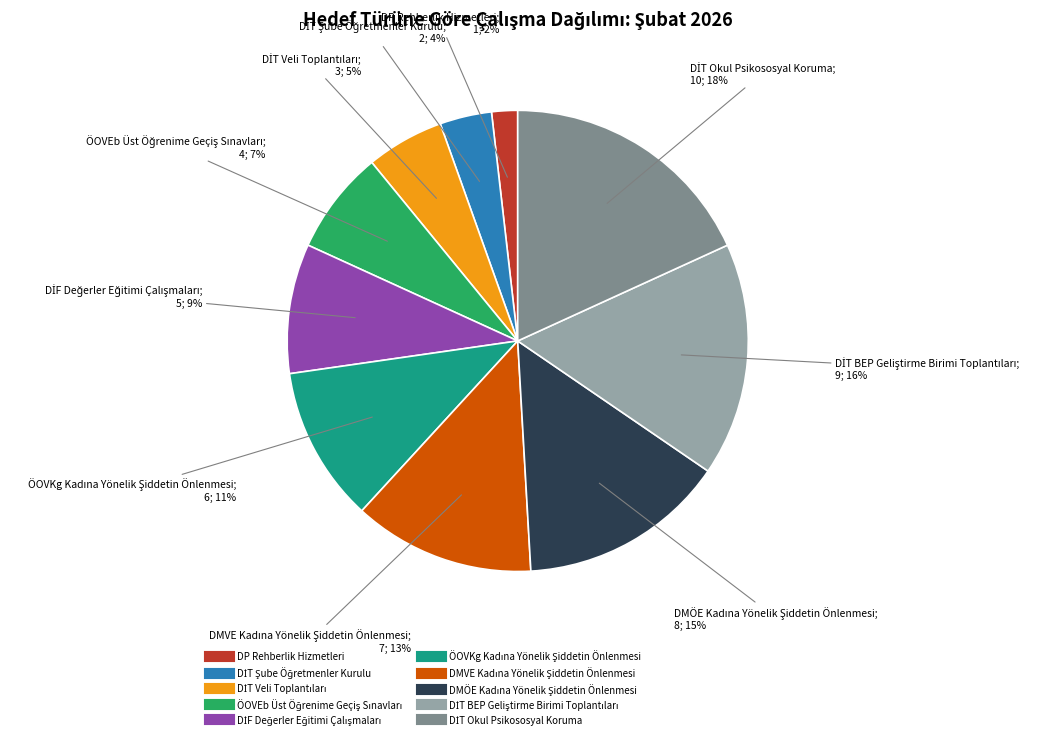

What percentage is the DP Rehberlik Hizmetleri slice, to the nearest percent?

2%